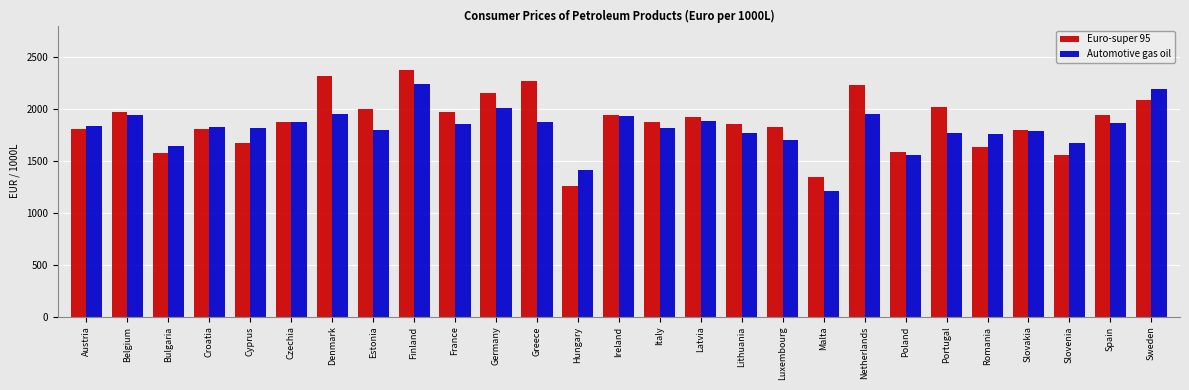

Rank the series by their average value, from lowest to highest.

Automotive gas oil, Euro-super 95